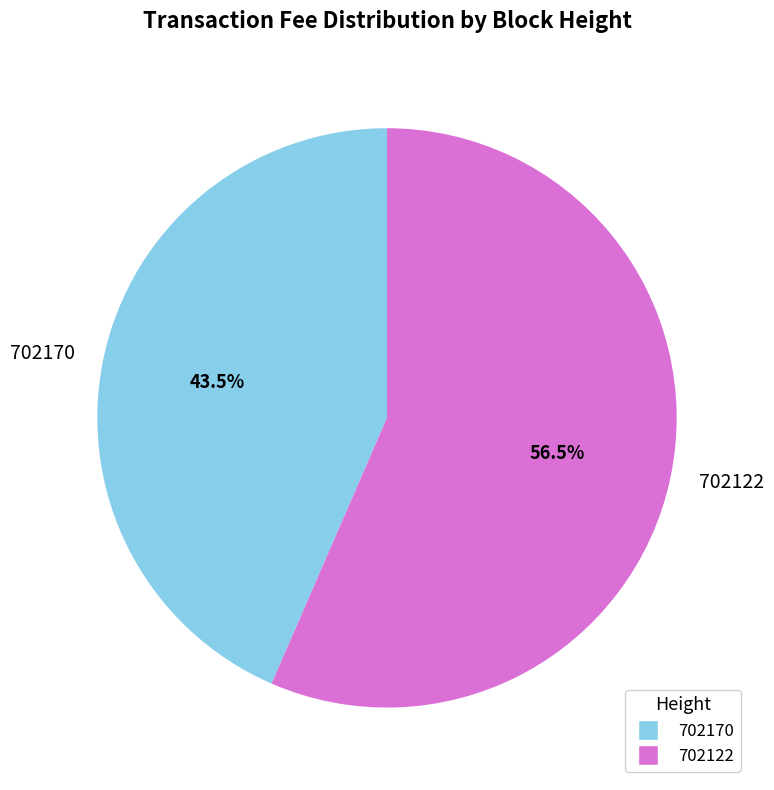

Which slice is the smallest?

702170